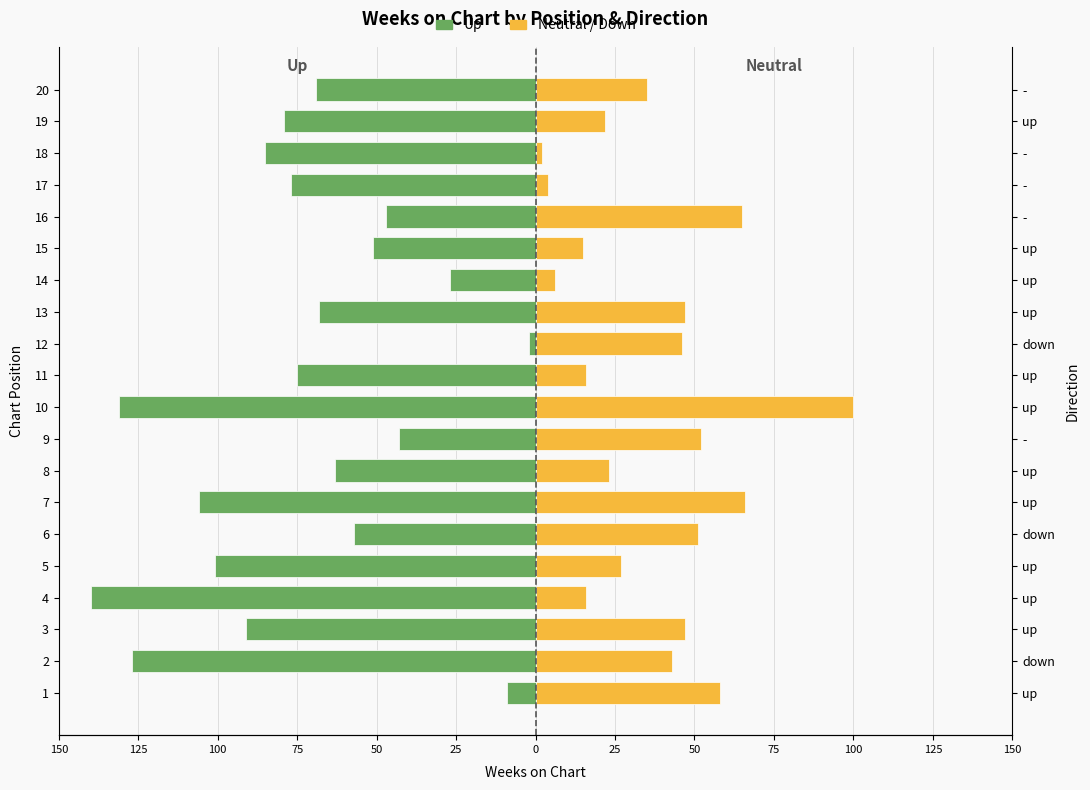

At how many categories does at least one series exceed -116?

20